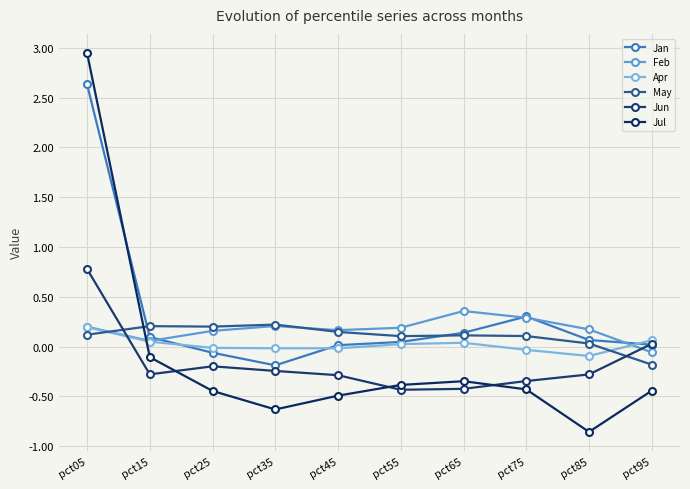

What is the lowest value of the Jan series?

-0.2